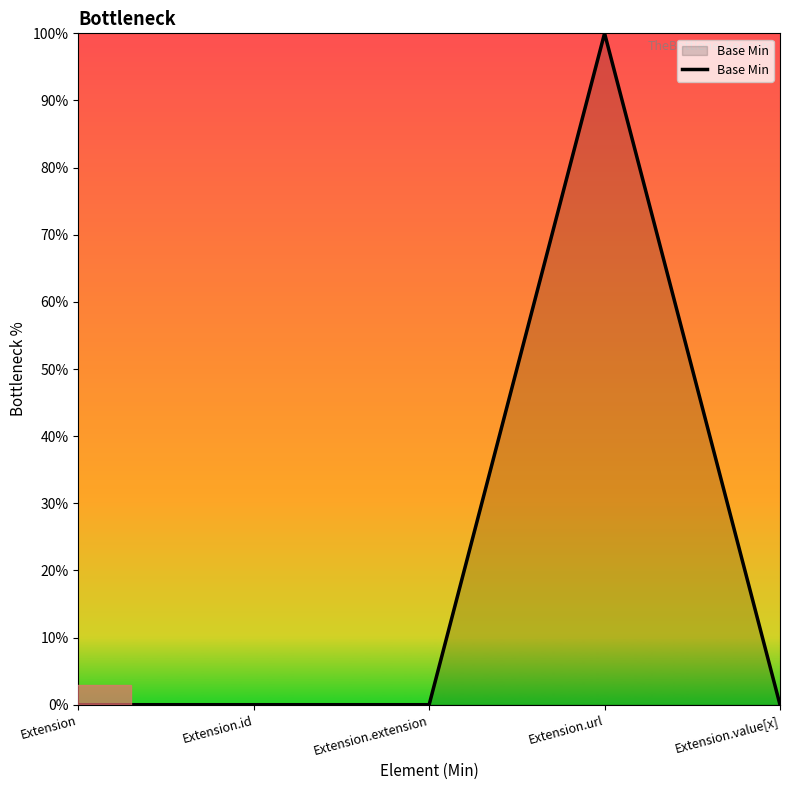

Does the chart have visible grid lines?

No